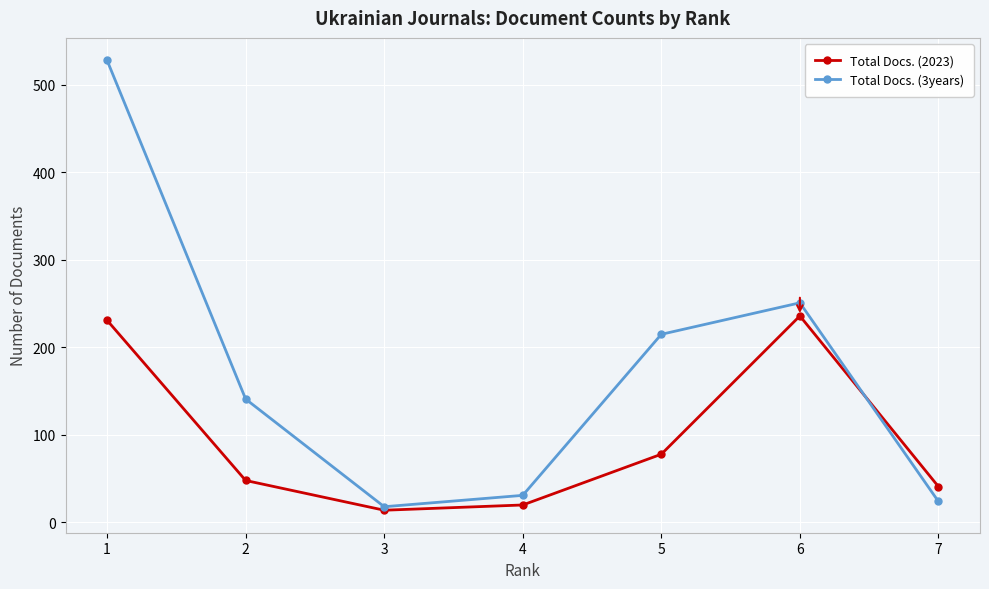

What value does the Total Docs. (2023) series have at 5, to the nearest 10?

80